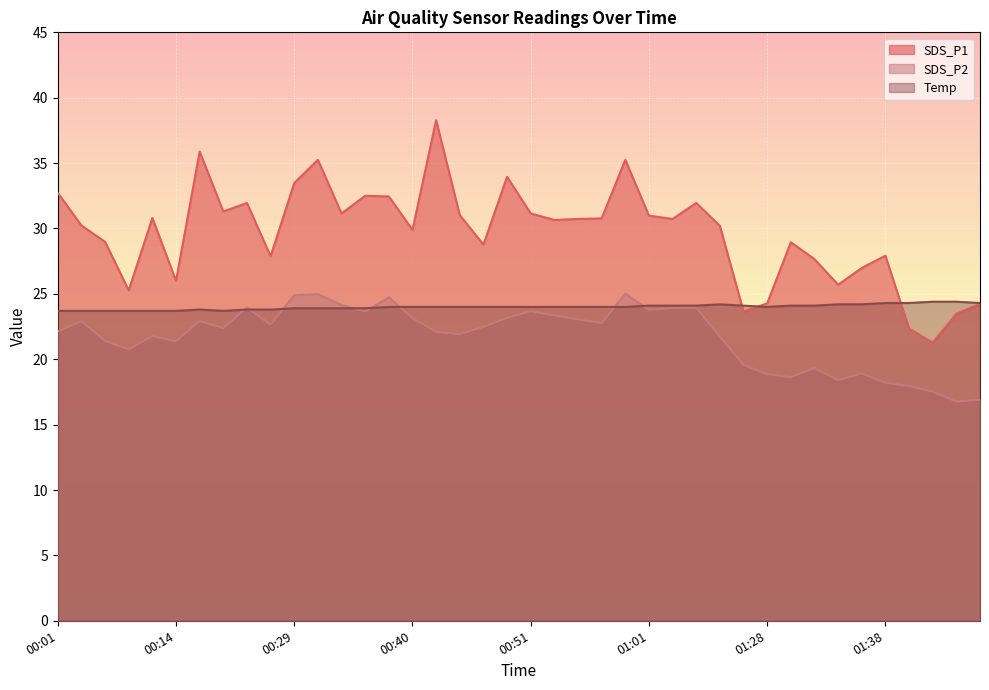

At 00:42, list the series in order from largest to smallest.

SDS_P1, Temp, SDS_P2